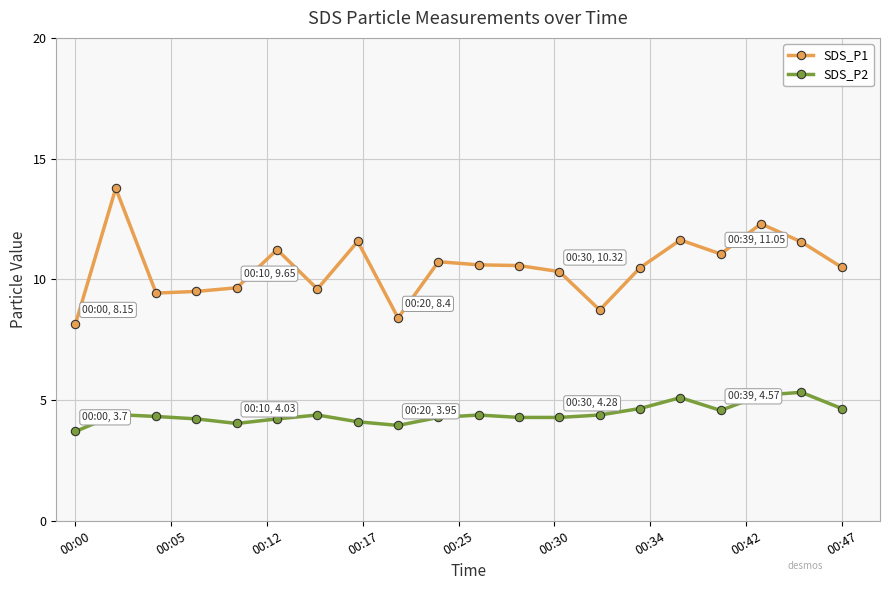

True or false: SDS_P2 has more than 2 interior local peaks.

True